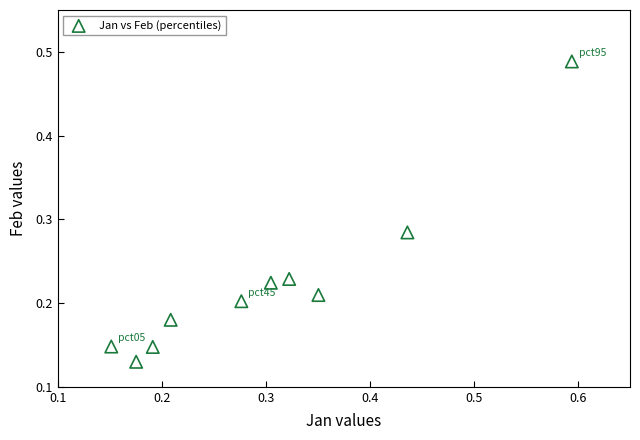

What is the range of X values (max minus min)?

0.4